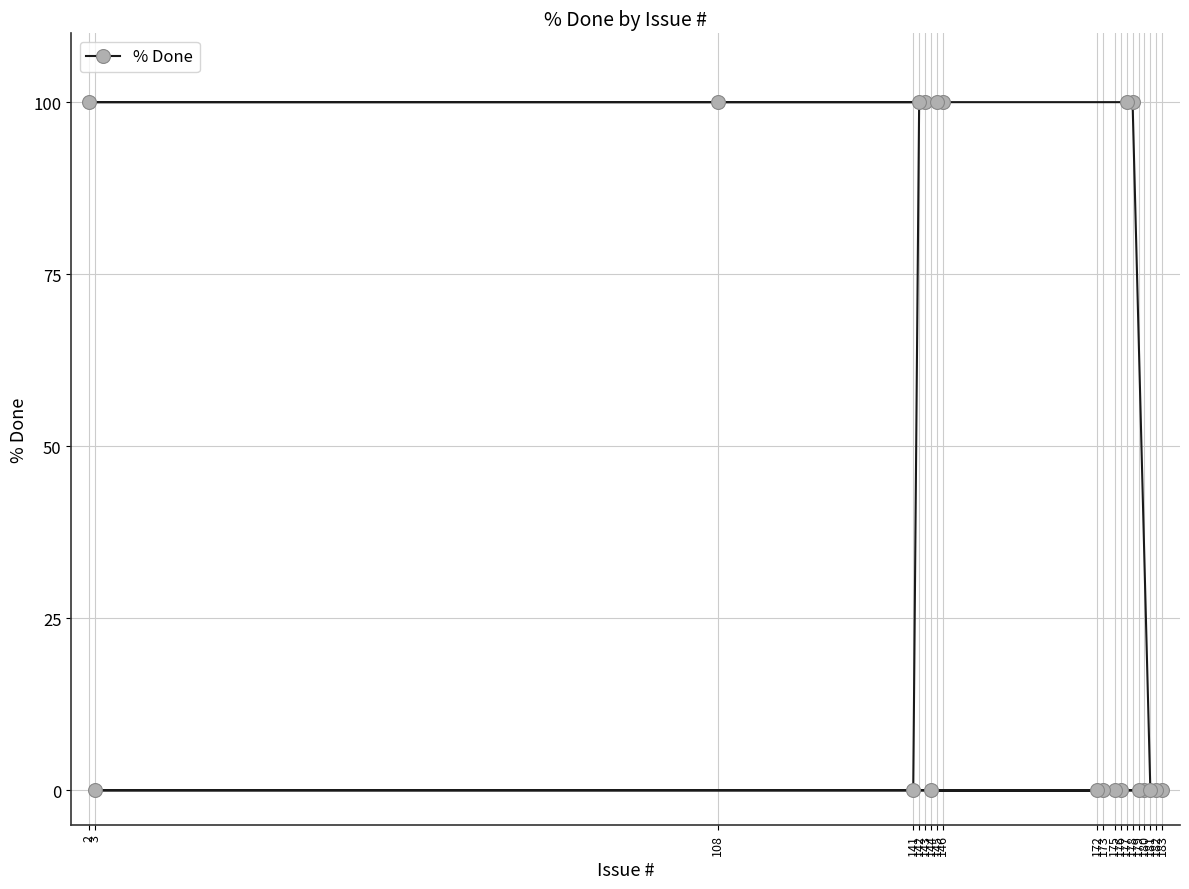

Rank the categories by value from lowest to highest.

183, 182, 180, 179, 176, 144, 175, 173, 172, 3, 181, 141, 178, 177, 108, 2, 143, 146, 145, 142